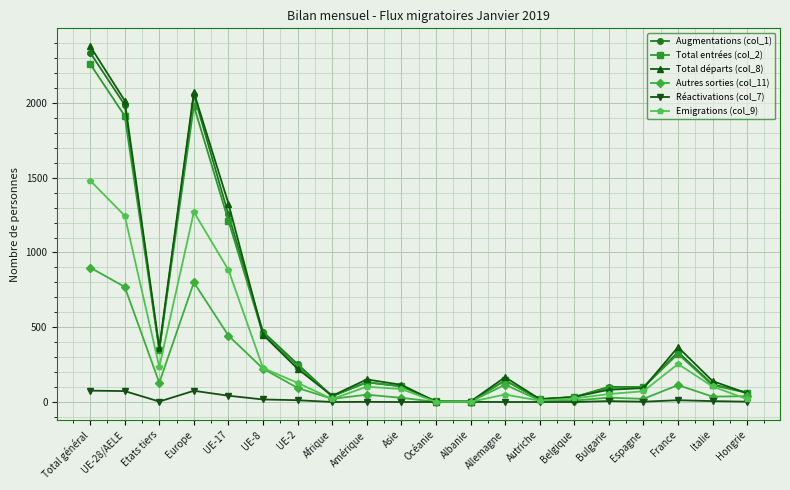

Where is Autres sorties (col_11) nearest to the value 450?

UE-17